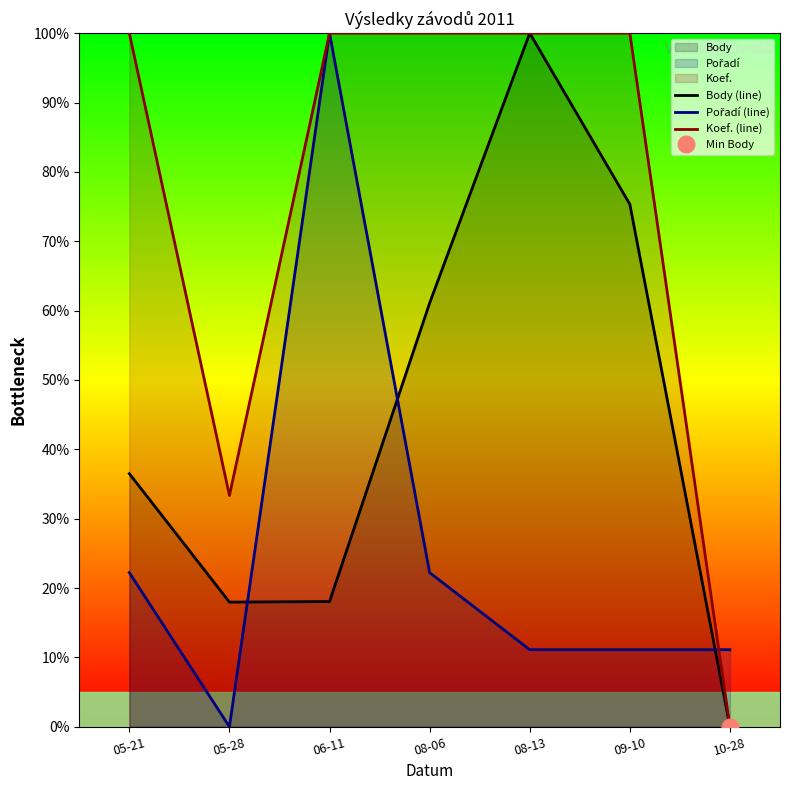

What is the difference between the maximum and minimum values in the Koef. (line) series?

100.0